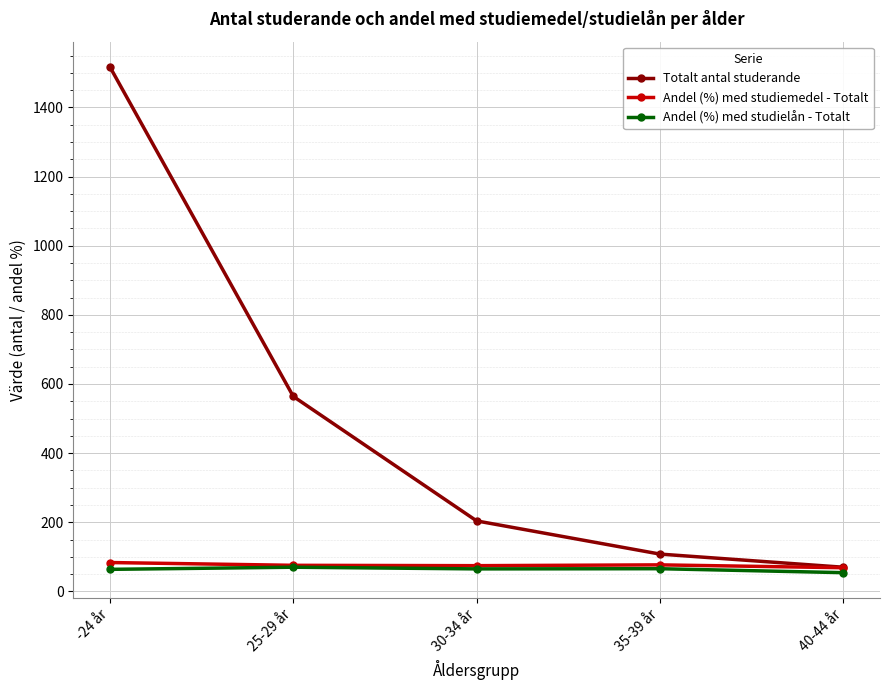

At which category does the chart reach its peak across all series?

-24 år